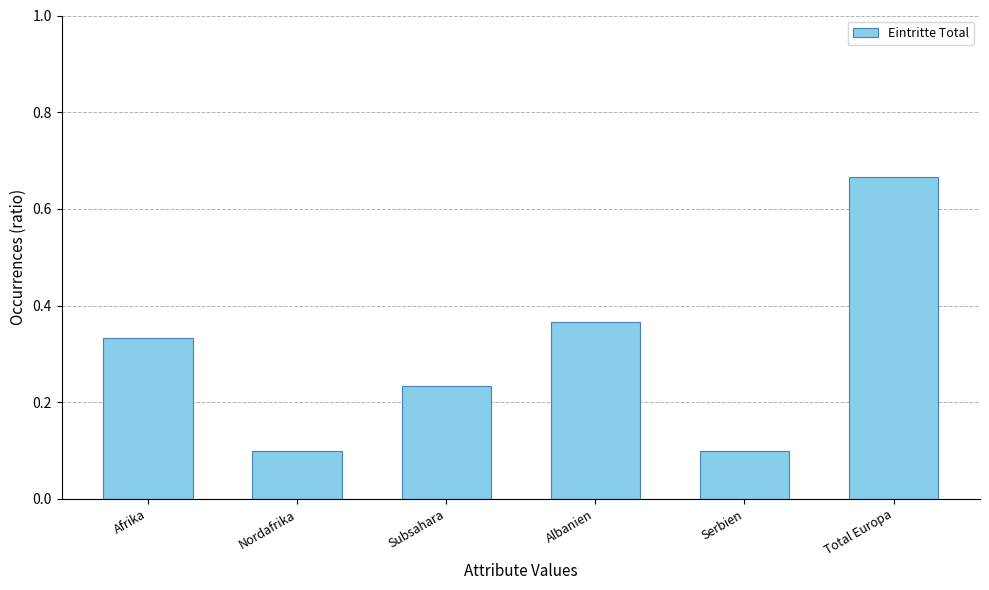

How many values are between 0 and 1?

6